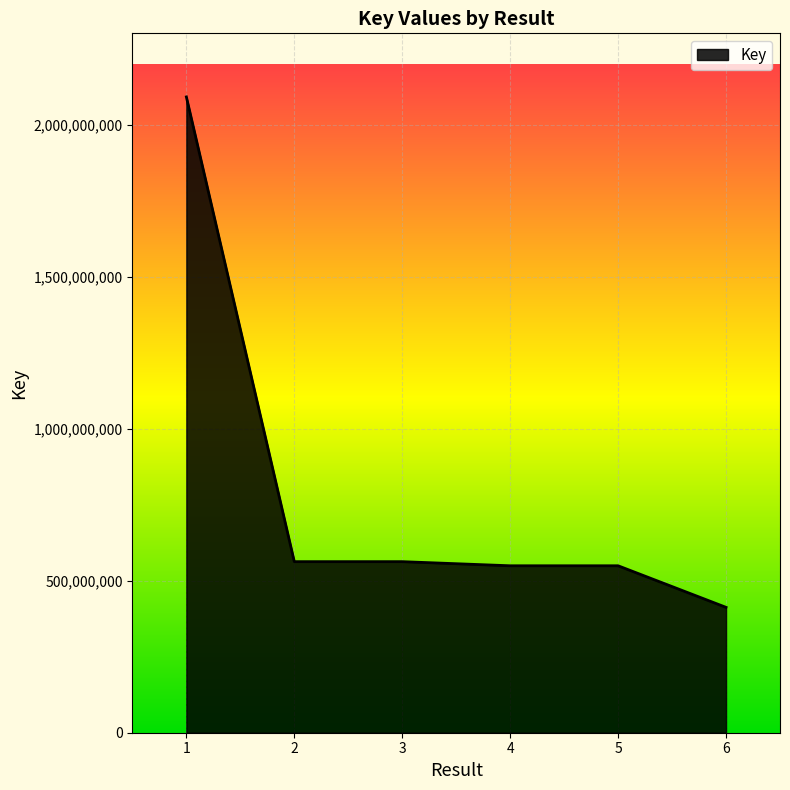

What is the change in value from 1 to 2?

-1529238623